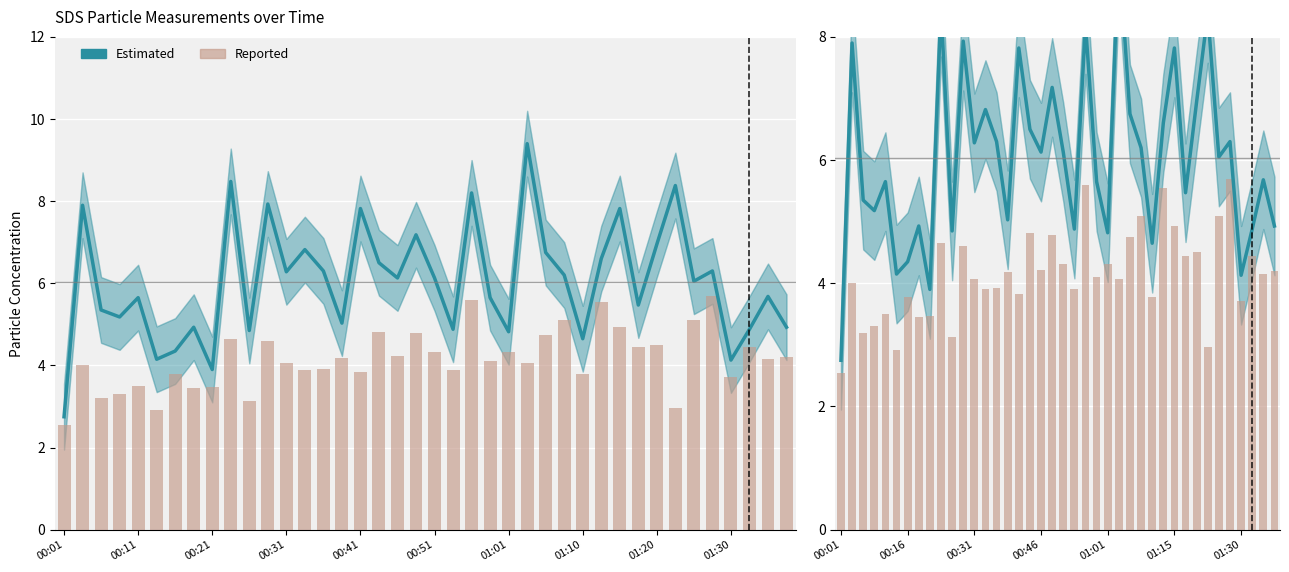

Which series has the widest spread of values?

Estimated